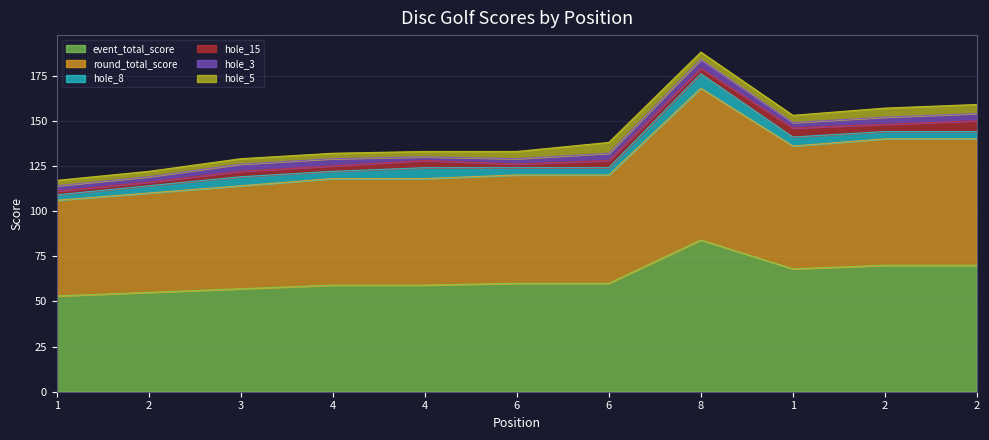

What is the approximate value of round_total_score at 2, to the nearest 5?

70